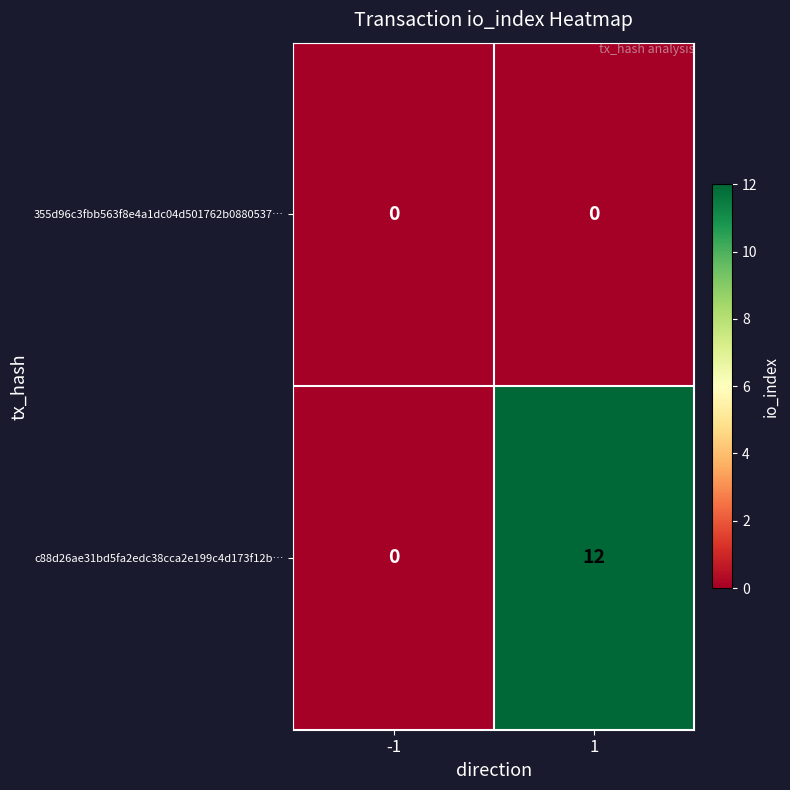

True or false: 355d96c3fbb563f8e4a1dc04d501762b0880537… has a value of 0 at 1.

True